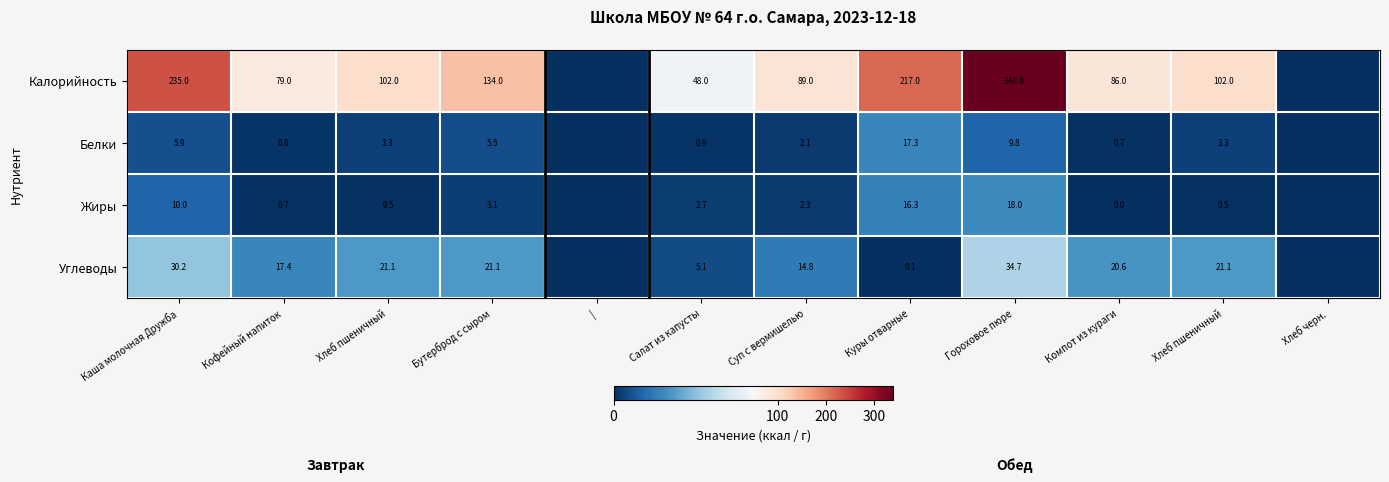

How many data points does each series have?

12